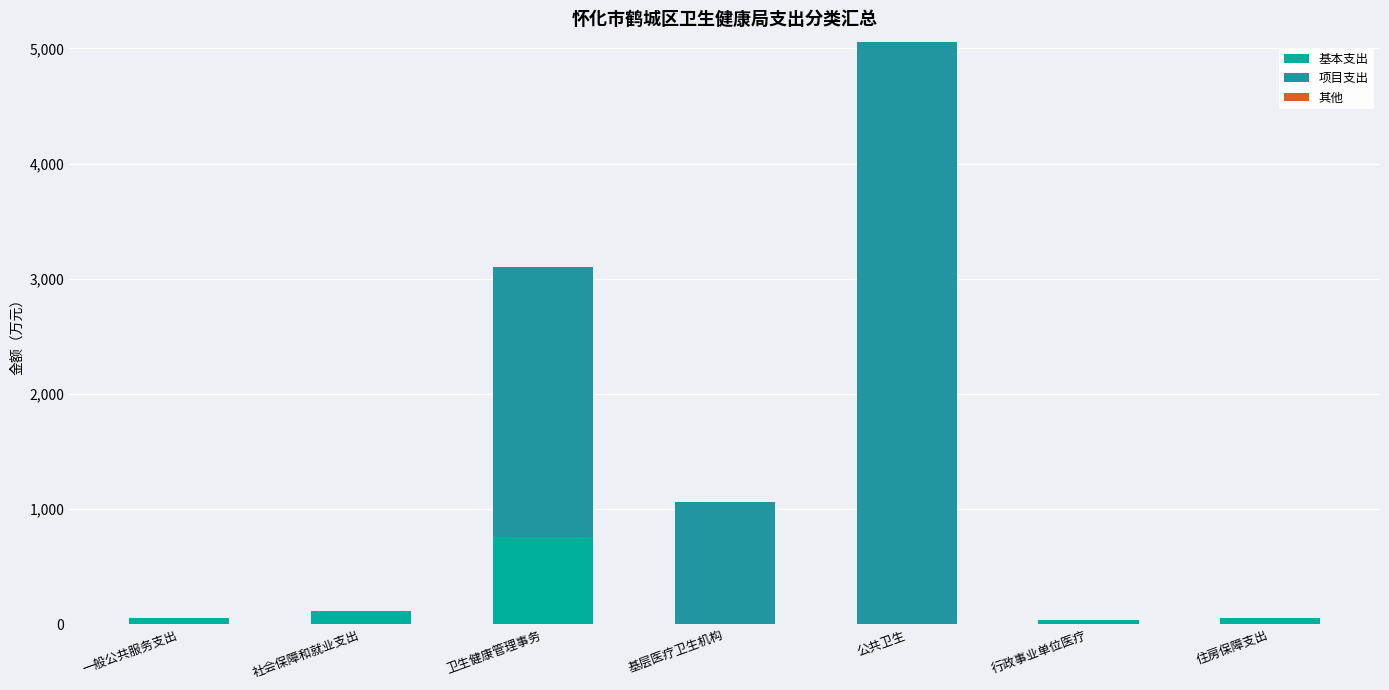

At which label does 基本支出 reach its peak?

卫生健康管理事务